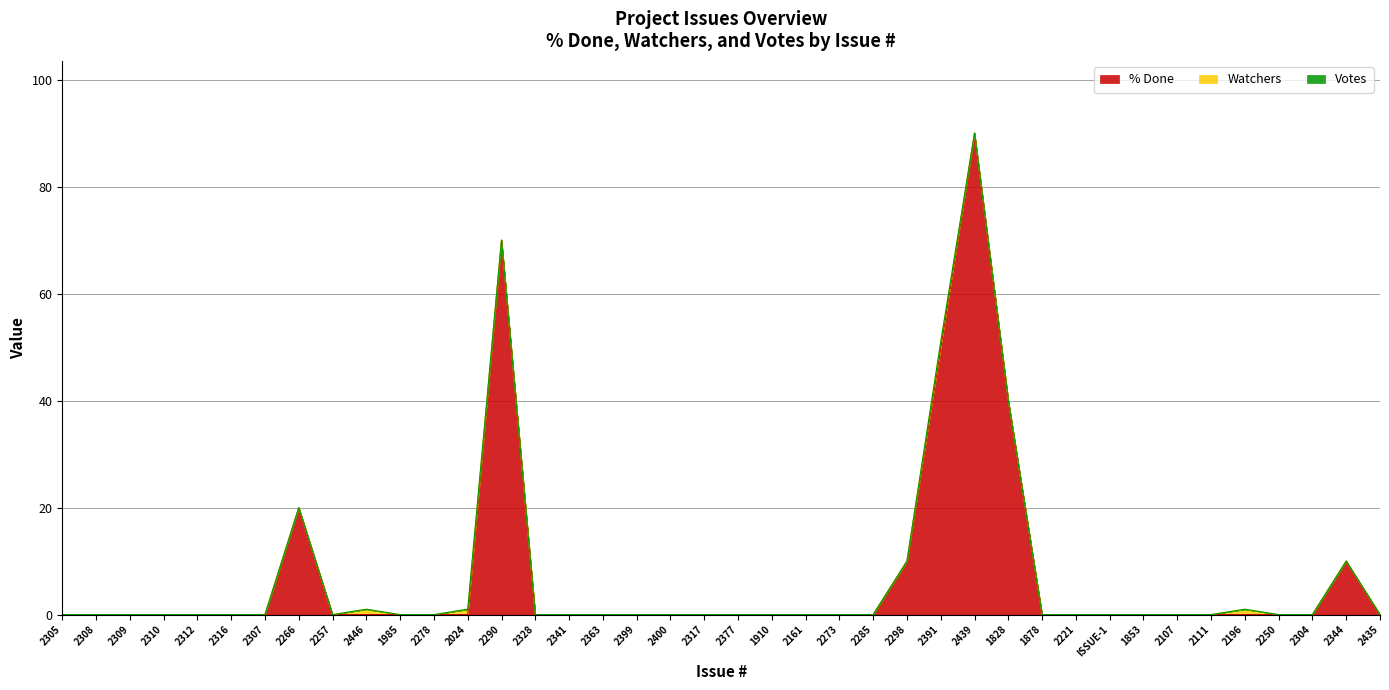

True or false: % Done and Votes cross at least once.

False